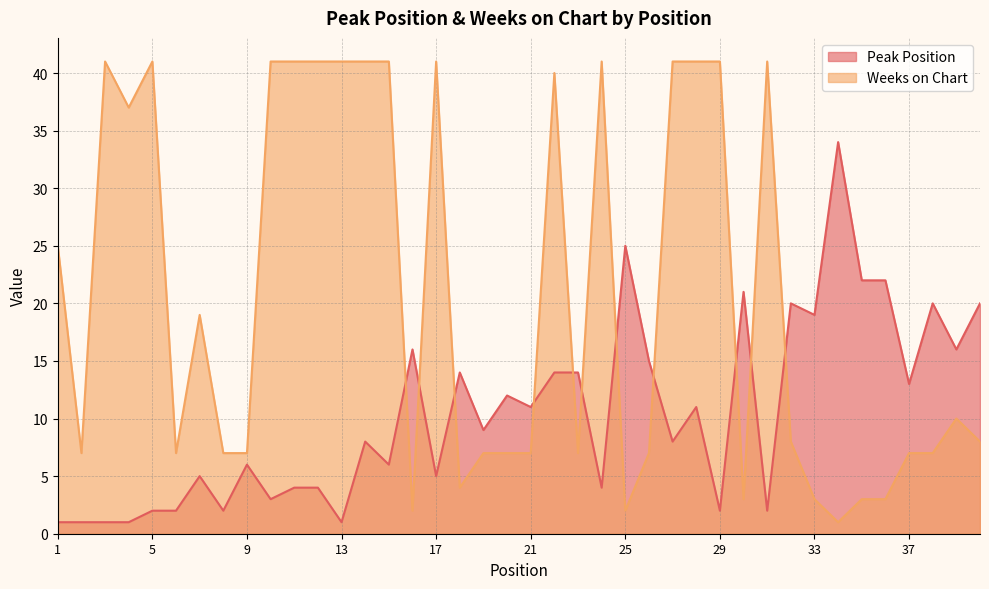

How many lines are shown in the chart?

2